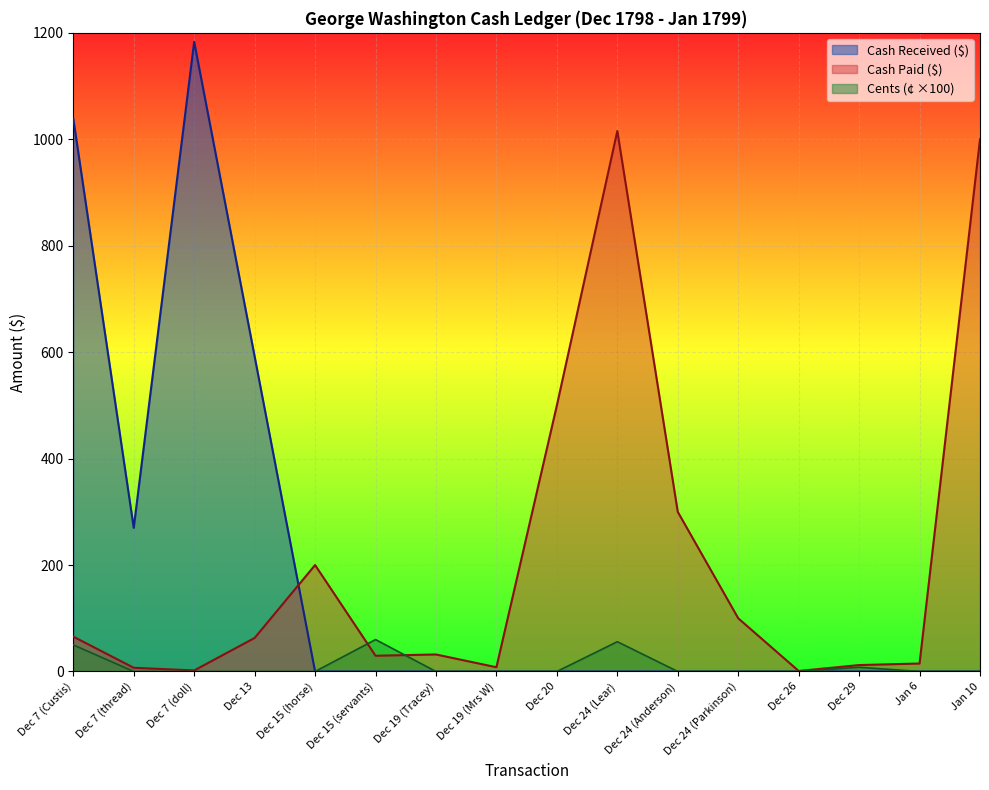

Is the value of Cents (¢) at Dec 15 (horse) greater than the value of Cash Paid ($) at Dec 20?

No